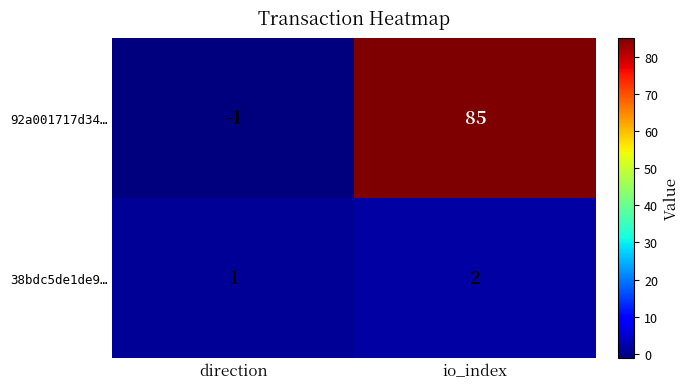

What is the sum of all 92a001717d34… values?

84